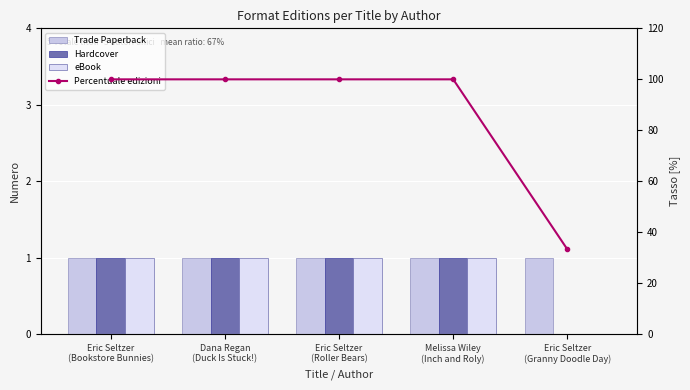

What is the difference between the maximum and minimum values in the Percentuale edizioni series?

66.7